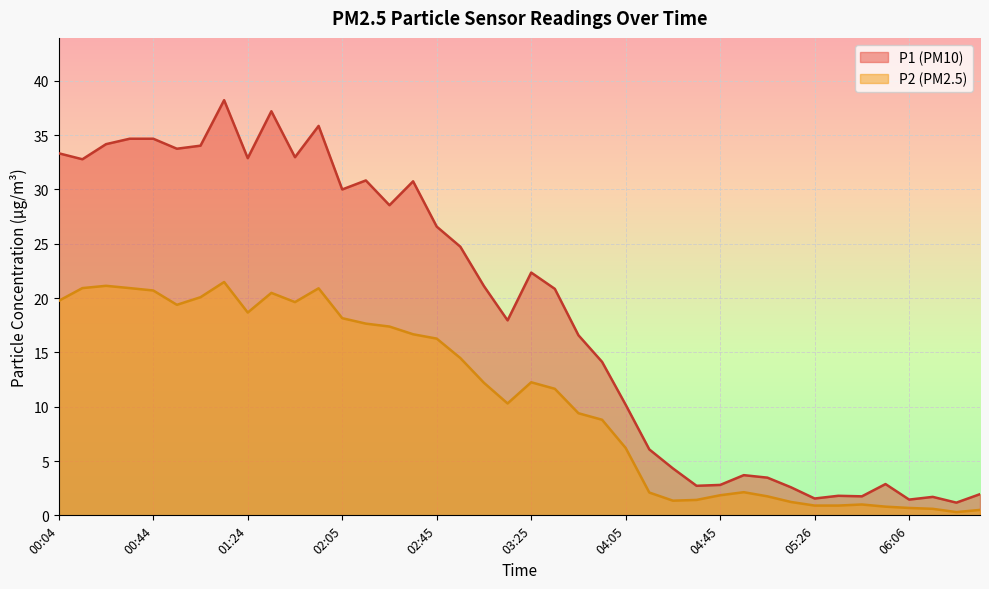

What is the average value of the P1 series?

18.7